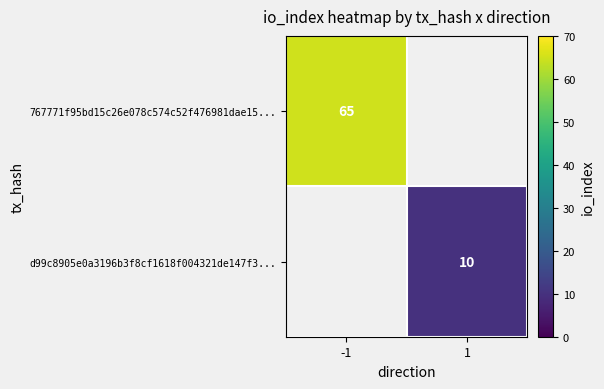

Is it true that d99c8905e0a3196b3f8cf1618f004321de147f3... equals 10 at 1?

True